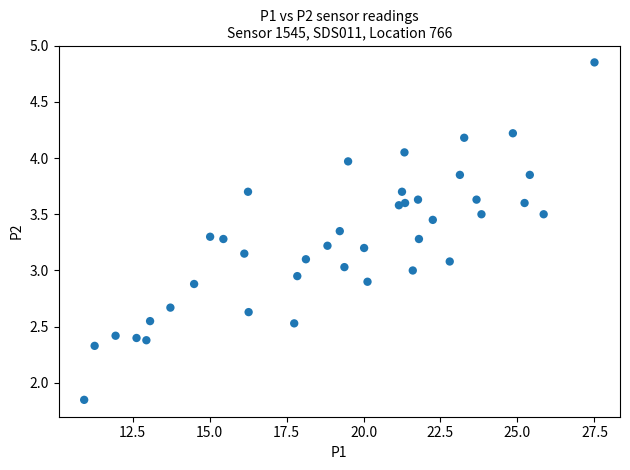

What is the range of X values (max minus min)?

16.6